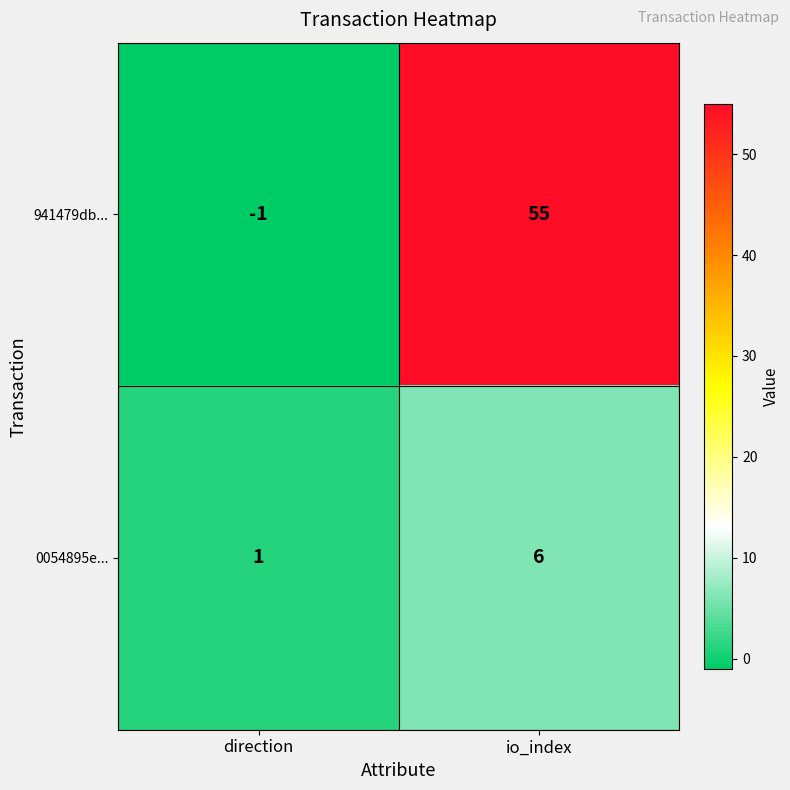

At which label is 941479db... closest to 27?

direction